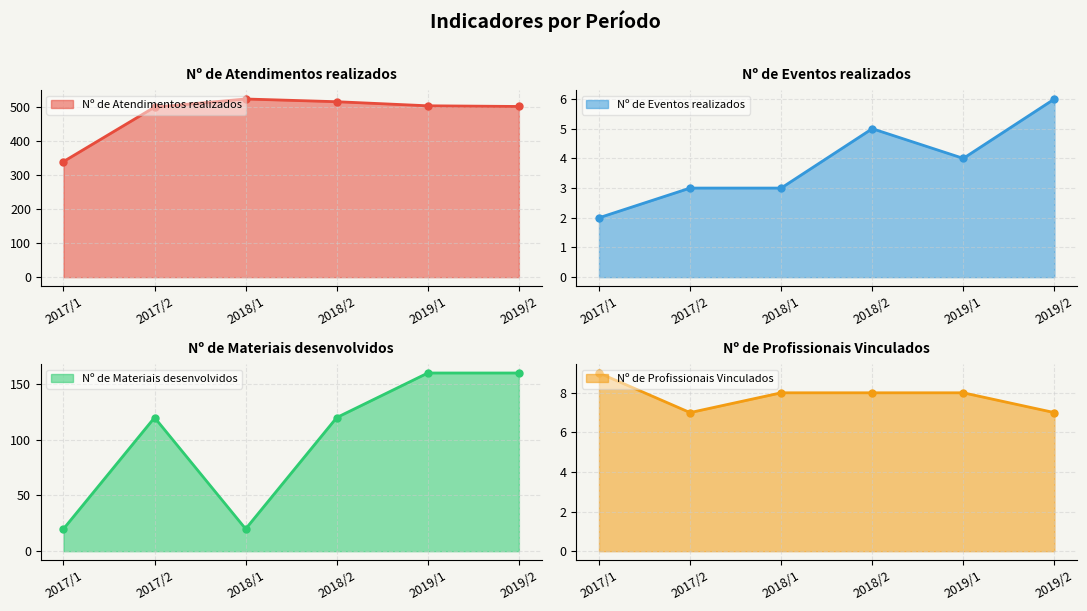

Where does the Nº de Materiais desenvolvidos series first go above 120?

2019/1